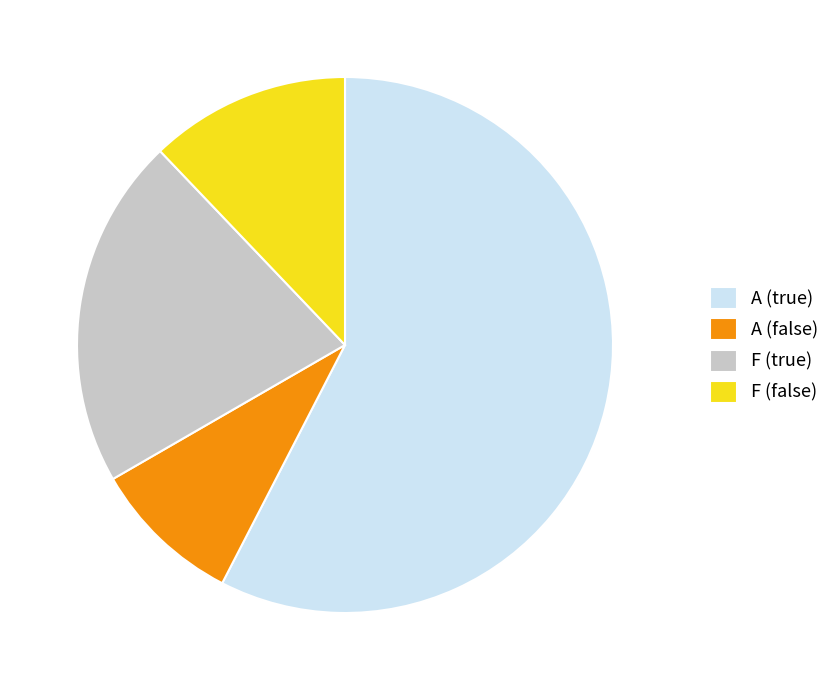

What is the ratio of the value at A (false) to the value at A (true)?

0.2